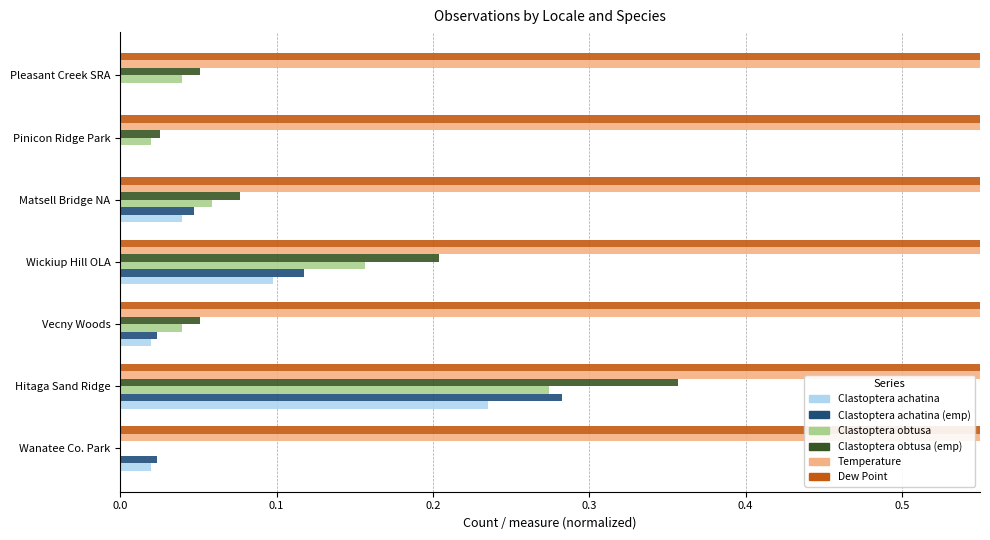

At Matsell Bridge NA, list the series in order from smallest to largest.

Clastoptera achatina, Clastoptera achatina (emp), Clastoptera obtusa, Clastoptera obtusa (emp), Dew Point, Temperature